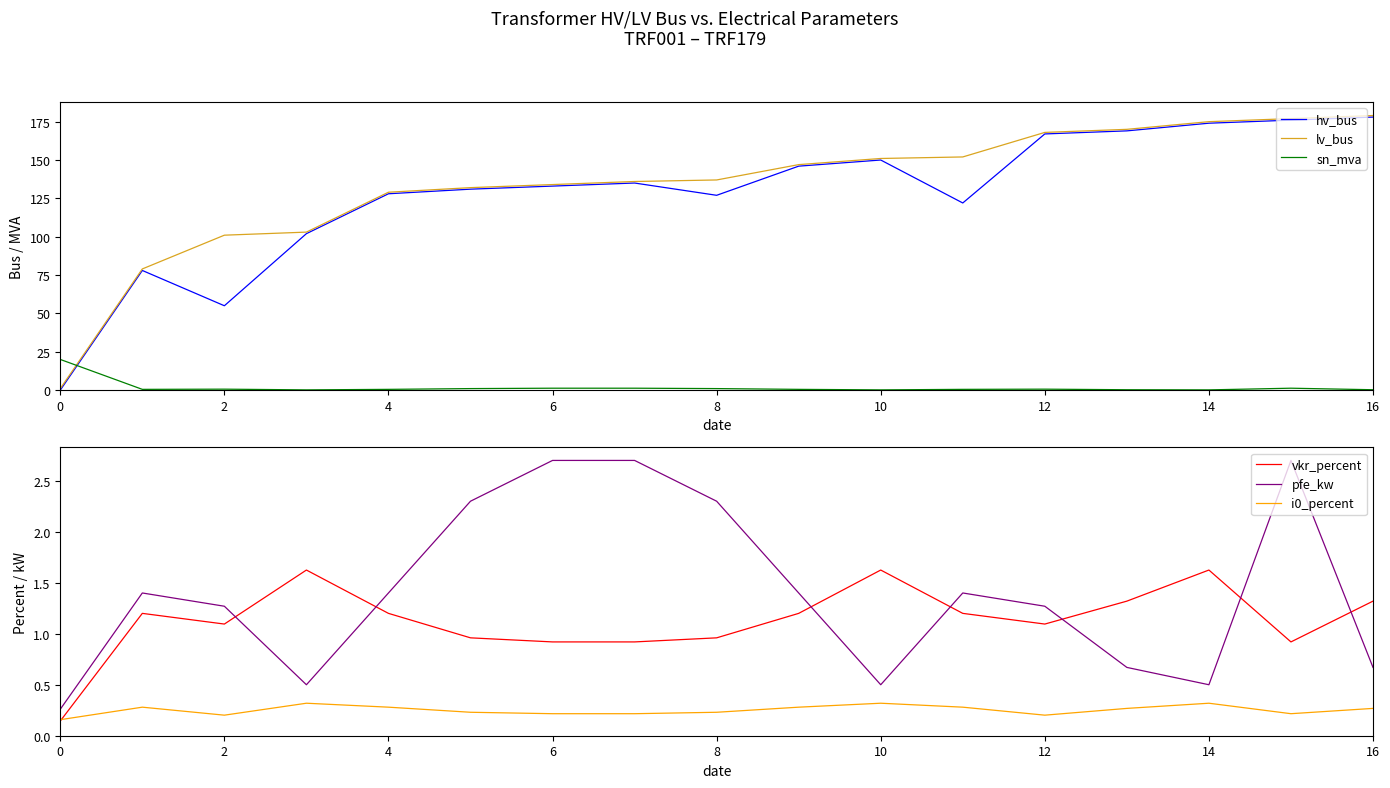

Which series has the largest total across all categories?

lv_bus